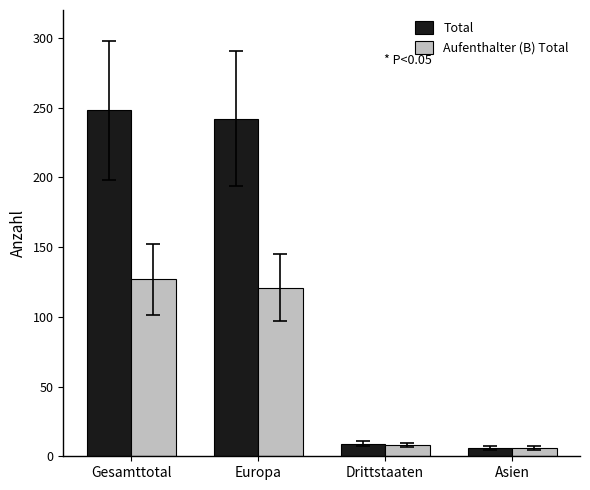

The value of Aufenthalter (B) Total at Drittstaaten is 8. True or false?

True